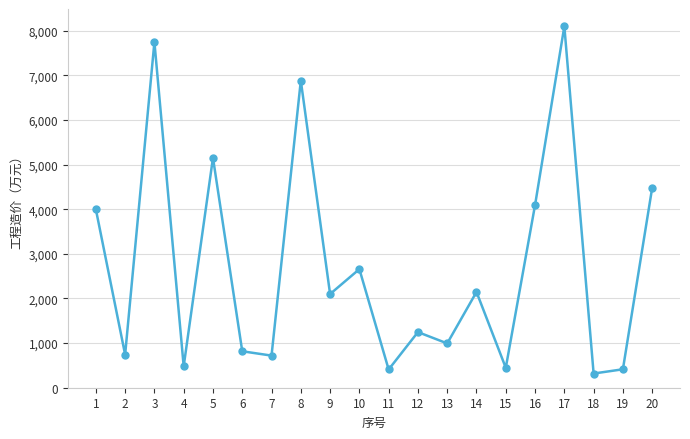

At which category does the chart reach its peak across all series?

17